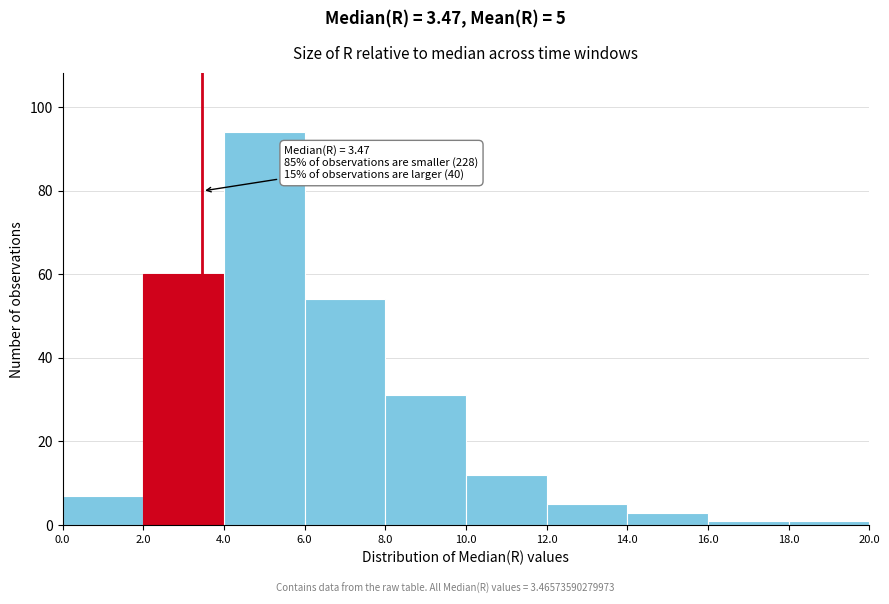

Which range on the x-axis has the tallest bar?

4.0 to 6.0